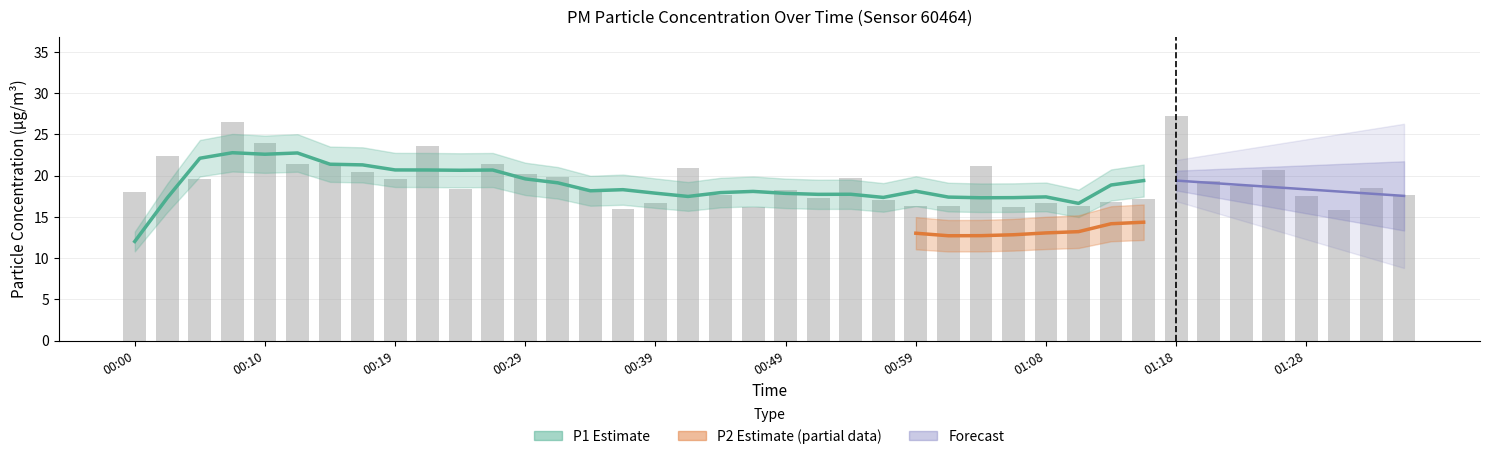

Where is the data nearest to the value 21?

00:41